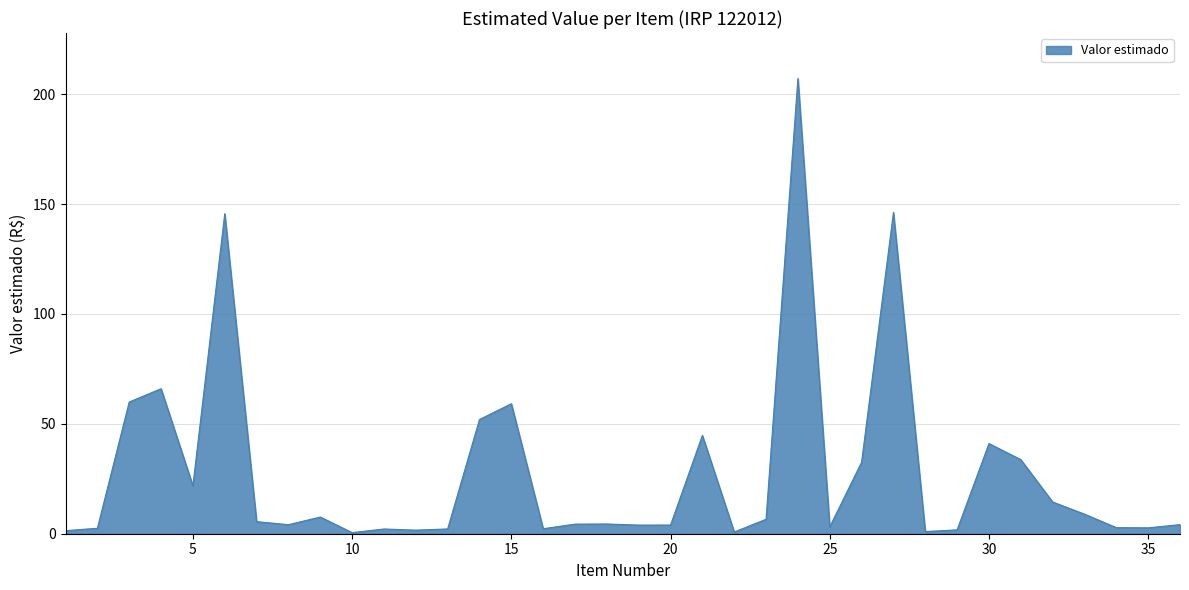

What is the greatest value displayed?

207.2